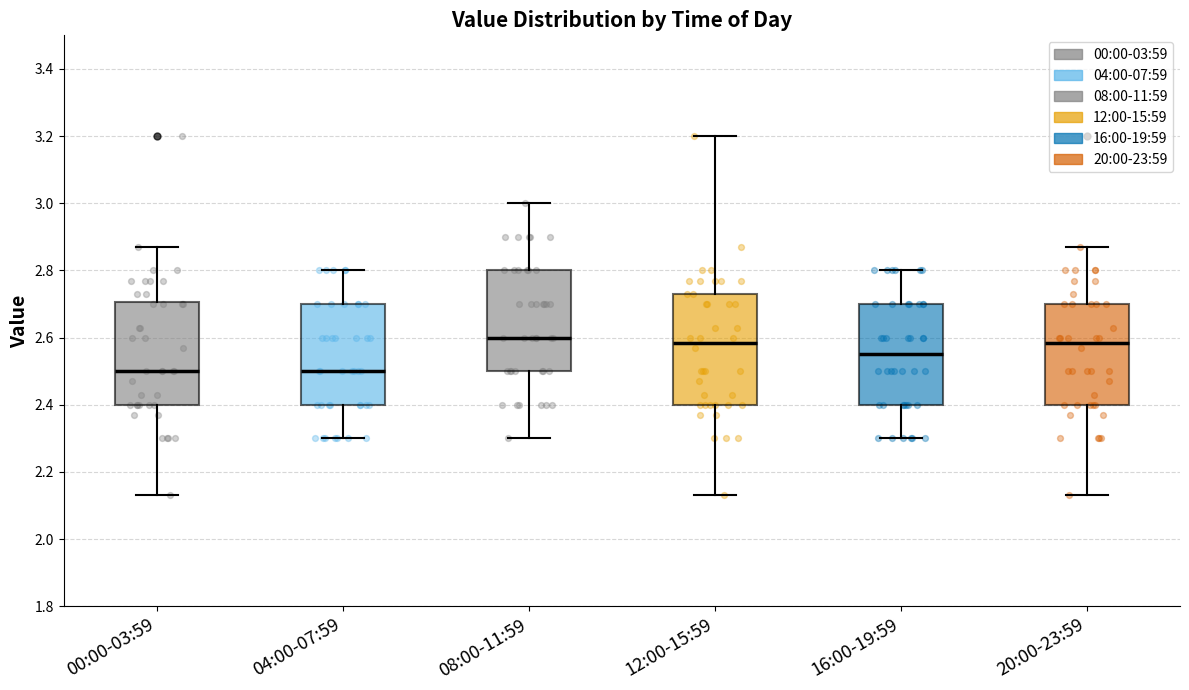

Where does the median line of the box for 08:00-11:59 sit on the y-axis? The values are not printed on the chart, so give them approximately, as read against the axis.

2.60